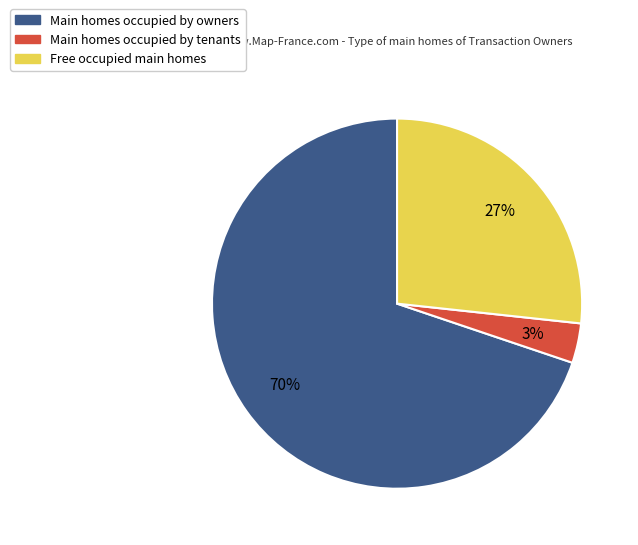

How many segments does this pie chart have?

3